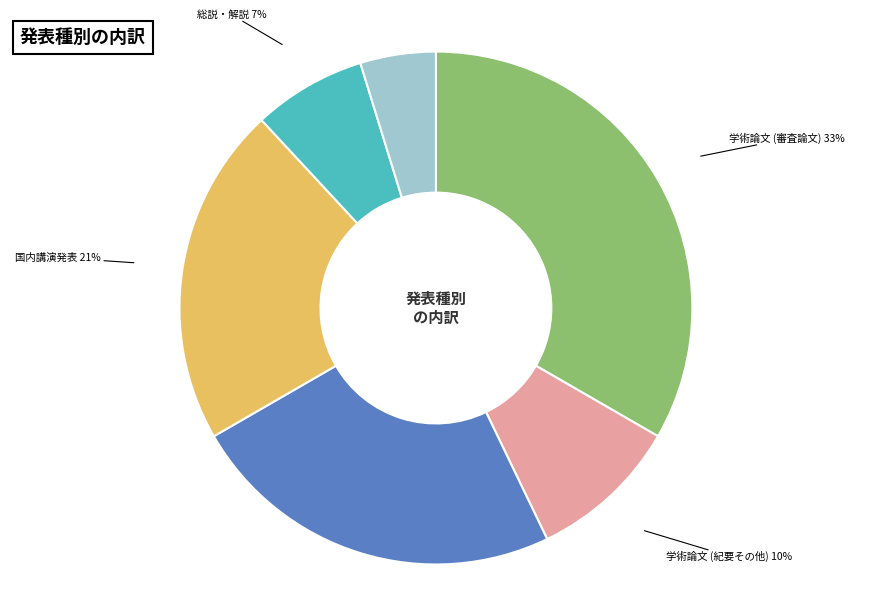

Does any single category account for the majority?

No